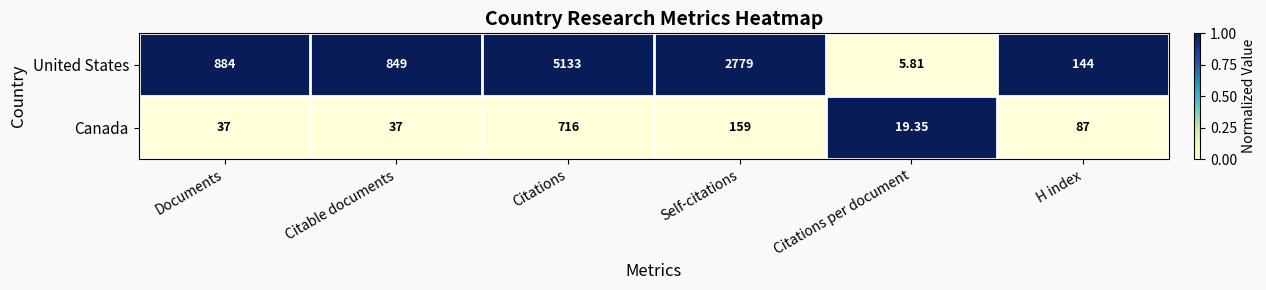

What is the maximum value shown in the chart?

5133.0